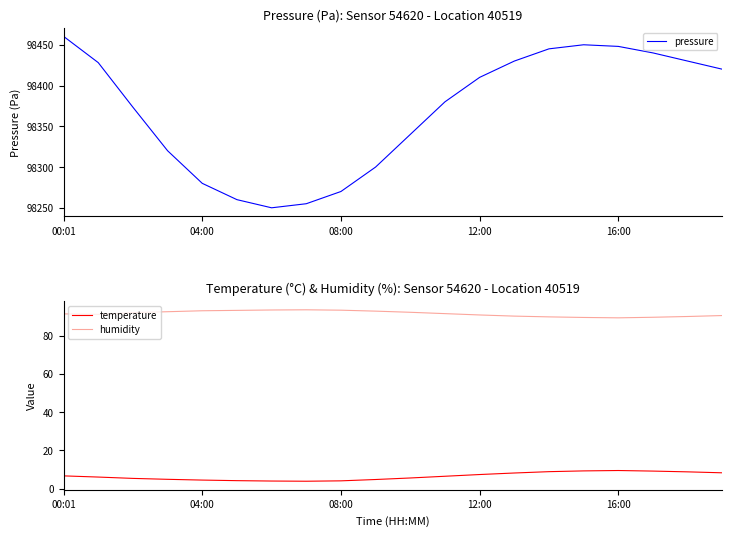

What is the highest value of the pressure series?

98460.3